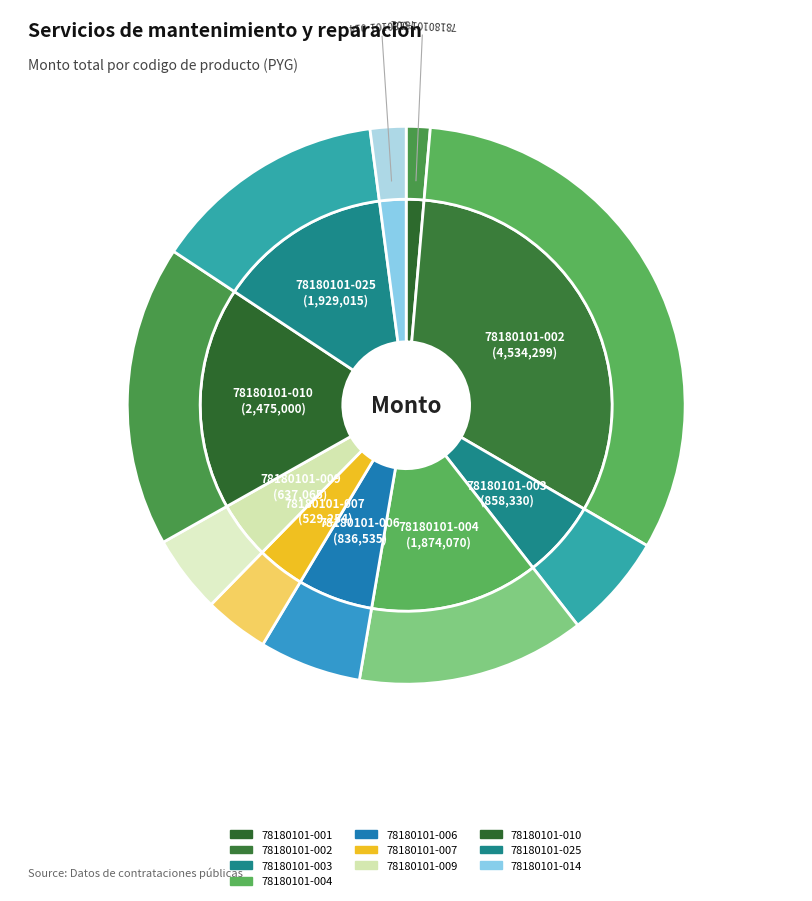

Combined, do 78180101-003 and 78180101-009 account for over 50%?

No